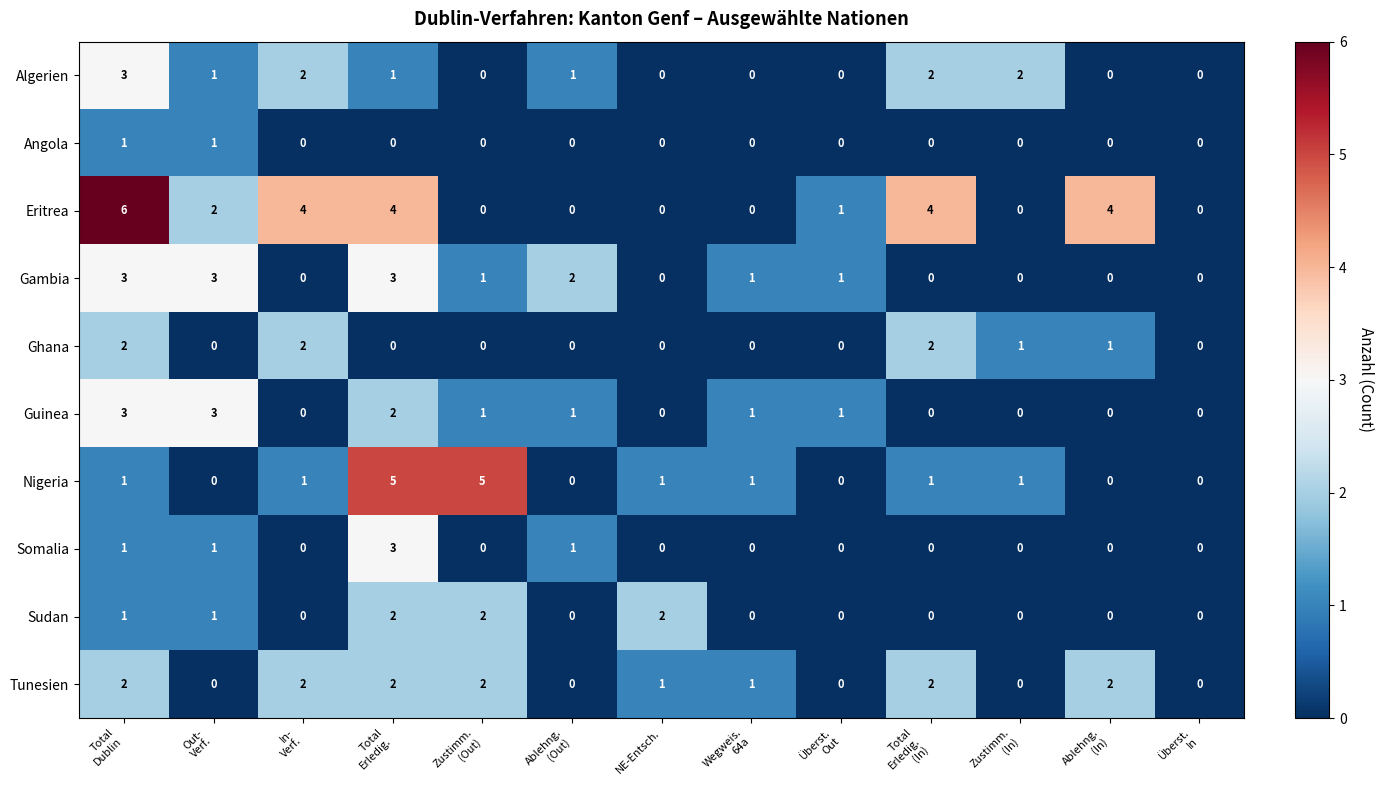

What is the difference between the highest and lowest values at Out-
Verf.?

3